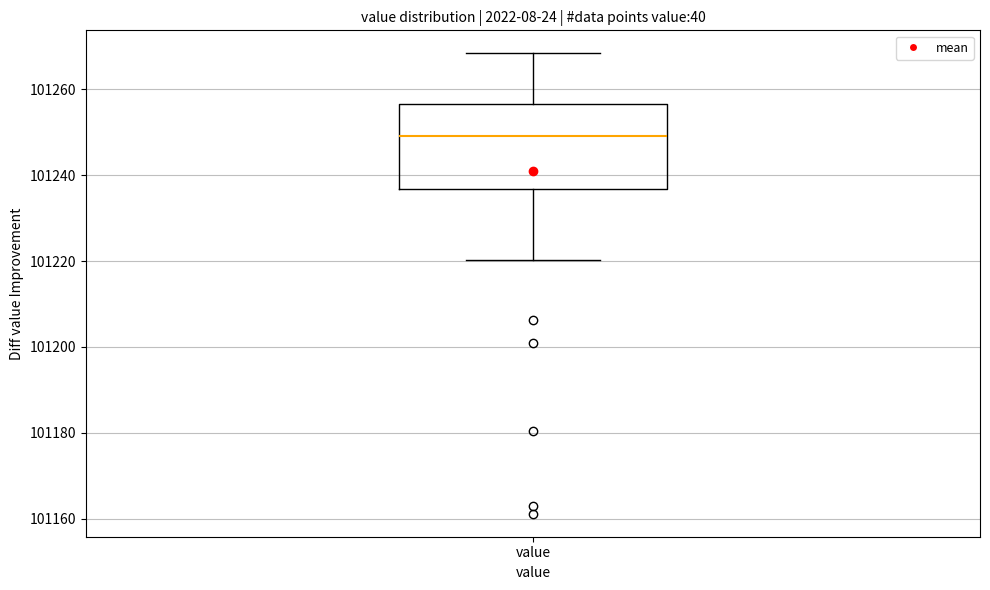

Transcribe this box plot: give where the median line is, the range the box spans, and where the two whiskers end, as read against the y-axis. The values are not printed on the chart, so give them approximately, as read against the axis.

median 101250, box 101236 to 101256, whiskers 101220 to 101268